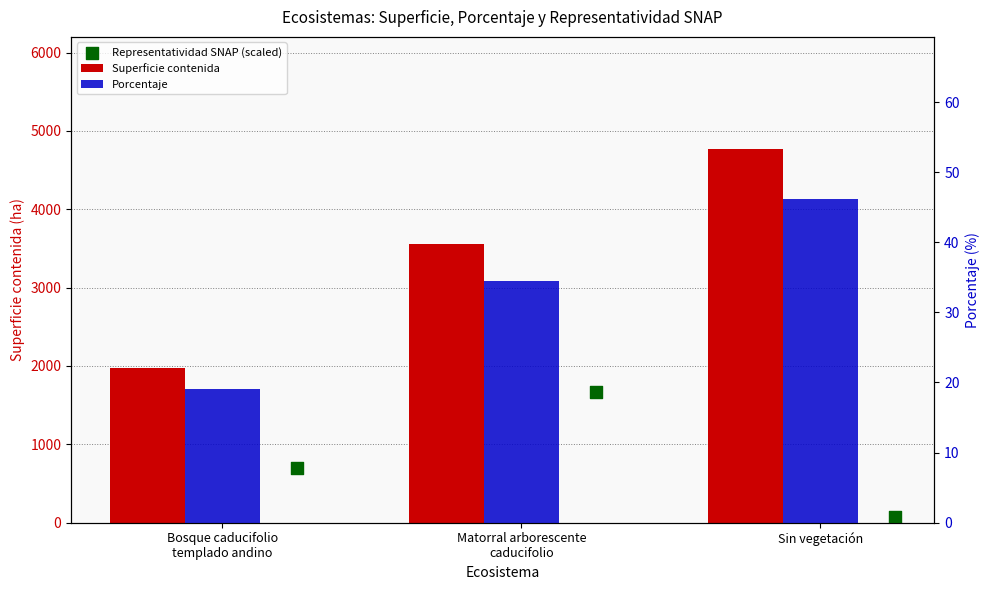

What is the total value across all series at Bosque caducifolio
templado andino?

2690.9